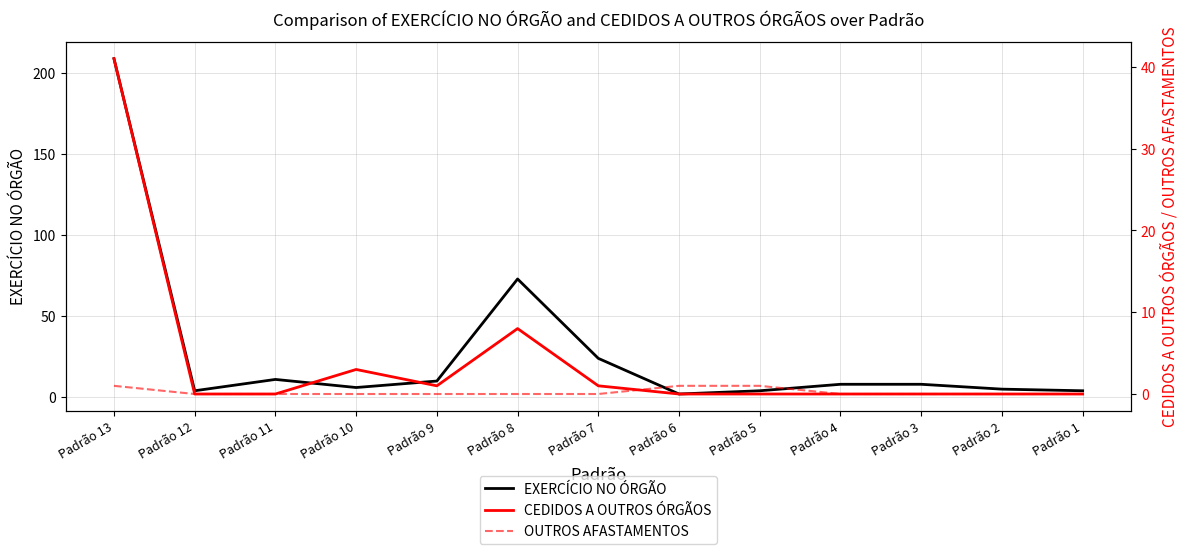

How many distinct data groups are displayed?

3